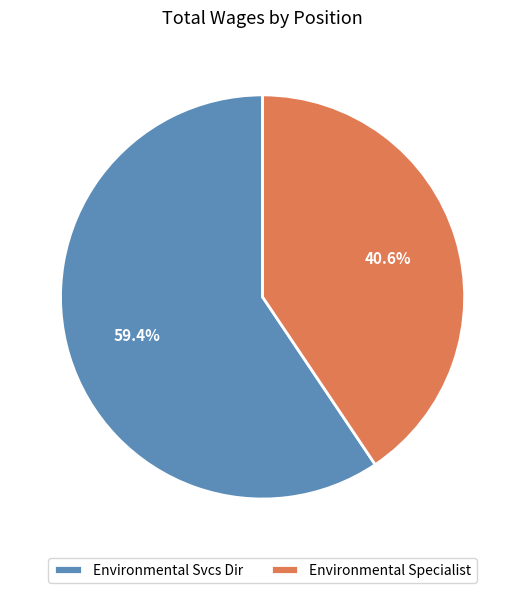

Do Environmental Svcs Dir and Environmental Specialist together represent more than half of the pie?

Yes